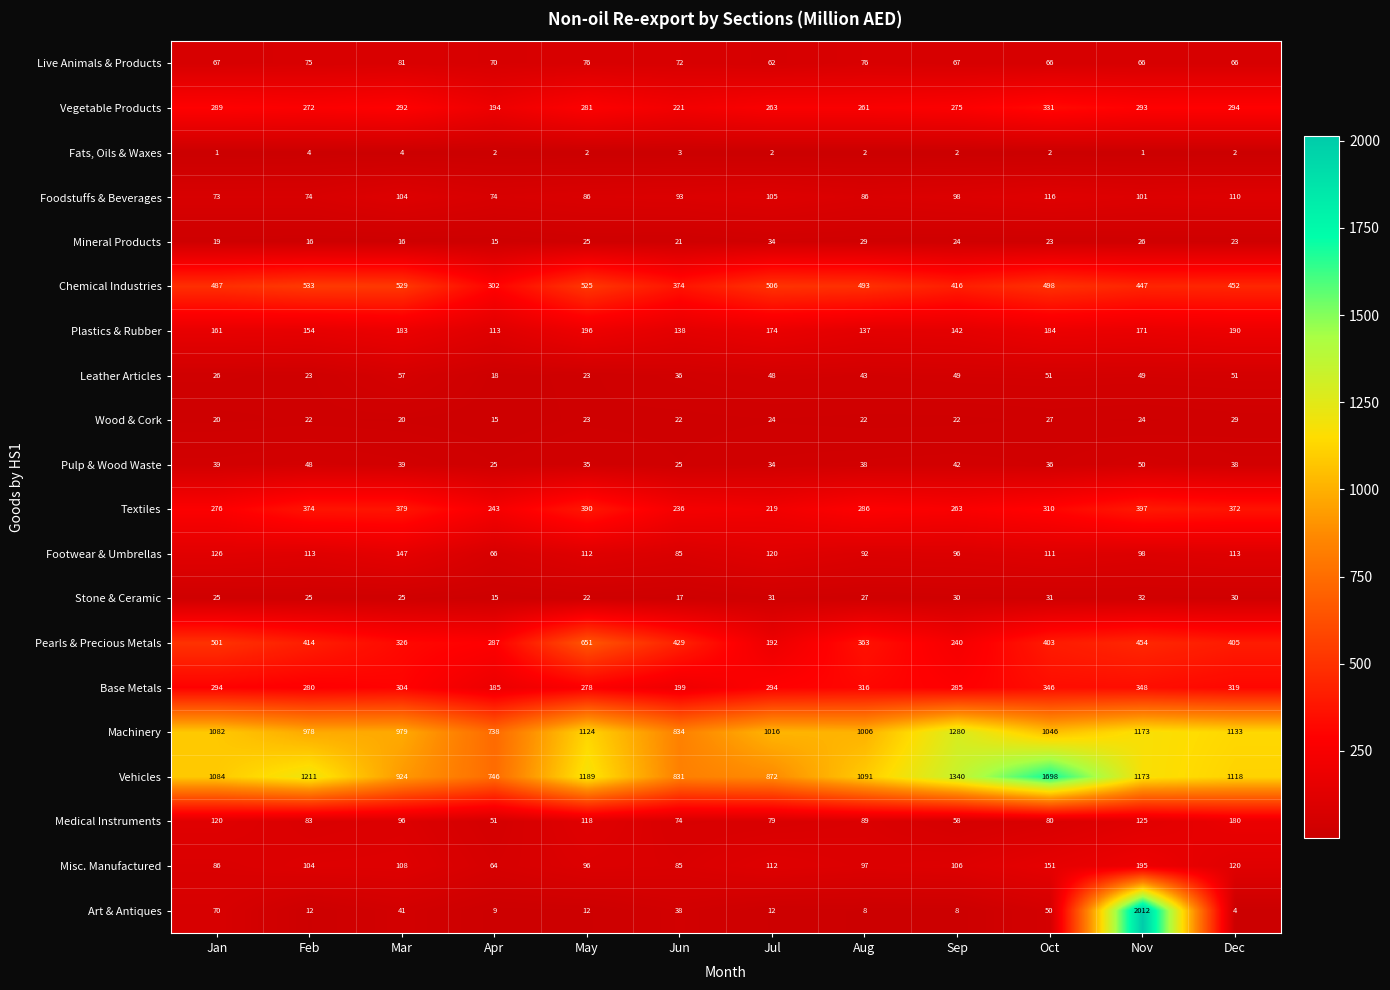

Which series has the largest total across all categories?

Vehicles